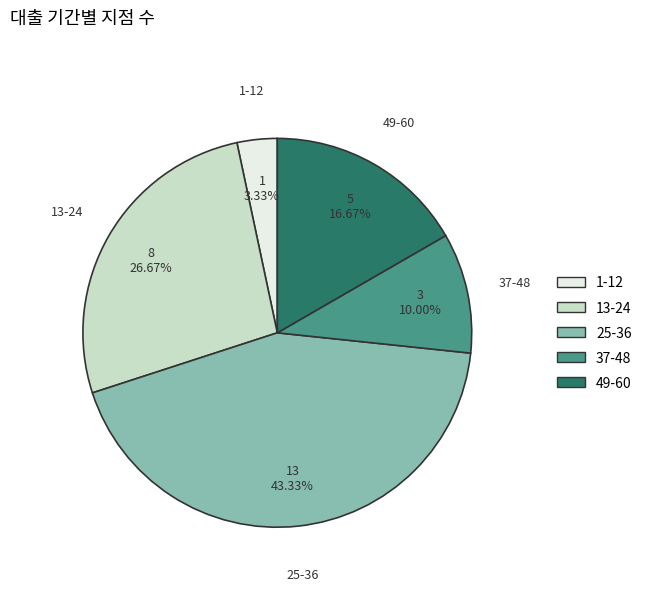

Is the sum of 13-24 and 37-48 greater than half?

No